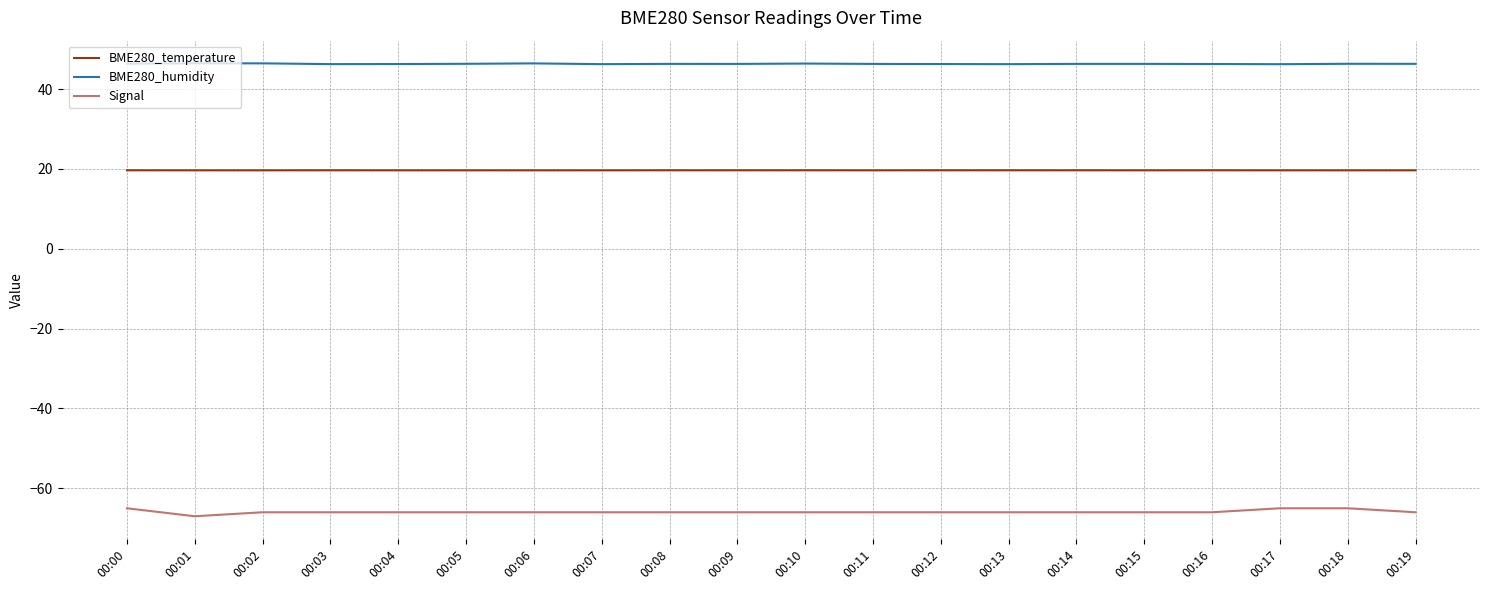

Is the value of BME280_temperature at 00:12 greater than the value of Signal at 00:15?

Yes